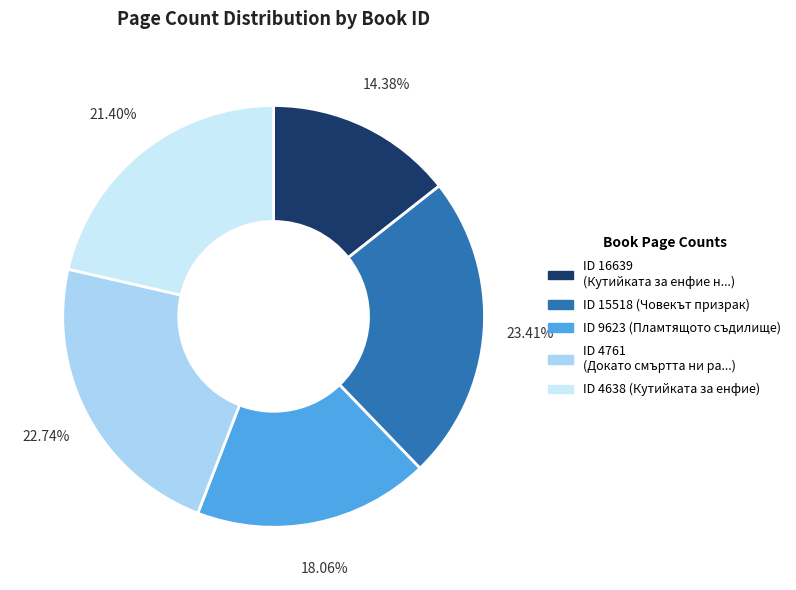

Is there a majority slice in this chart?

No